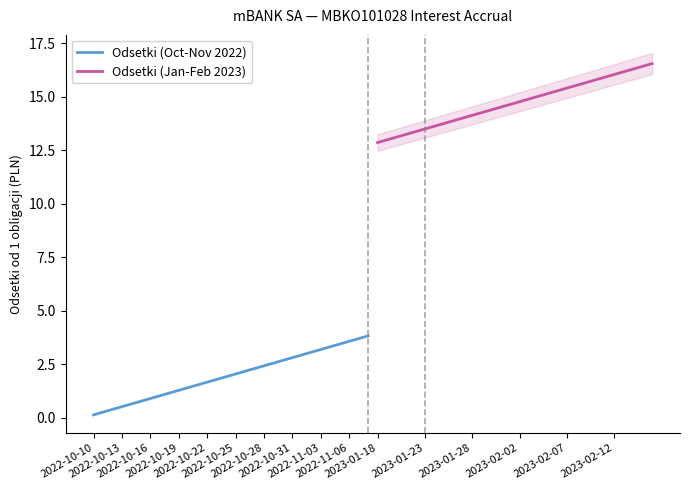

What is the maximum value for Odsetki (Jan-Feb 2023)?

16.5